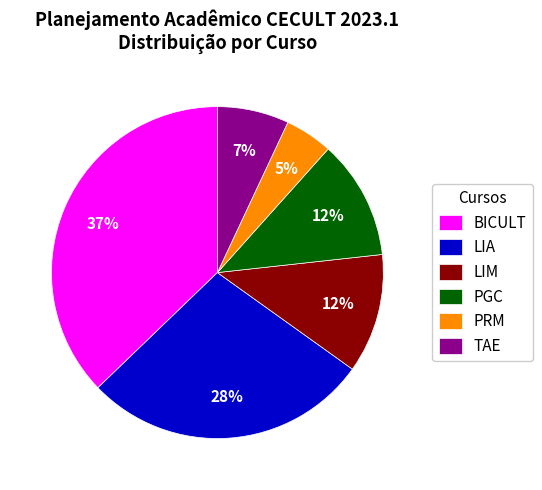

True or false: PGC accounts for 1% of the total.

False